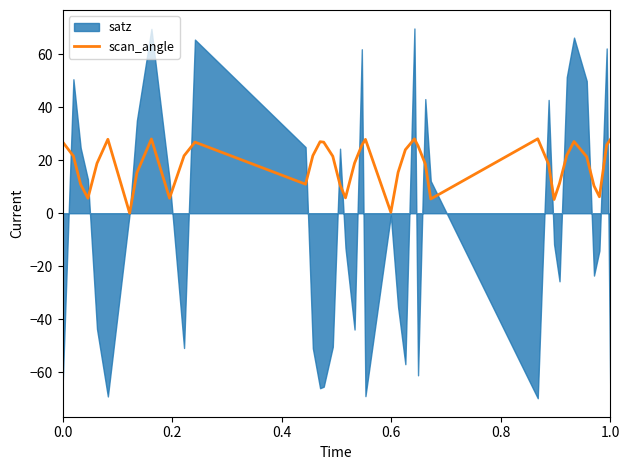

What is the highest value of the scan_angle series?

28.1